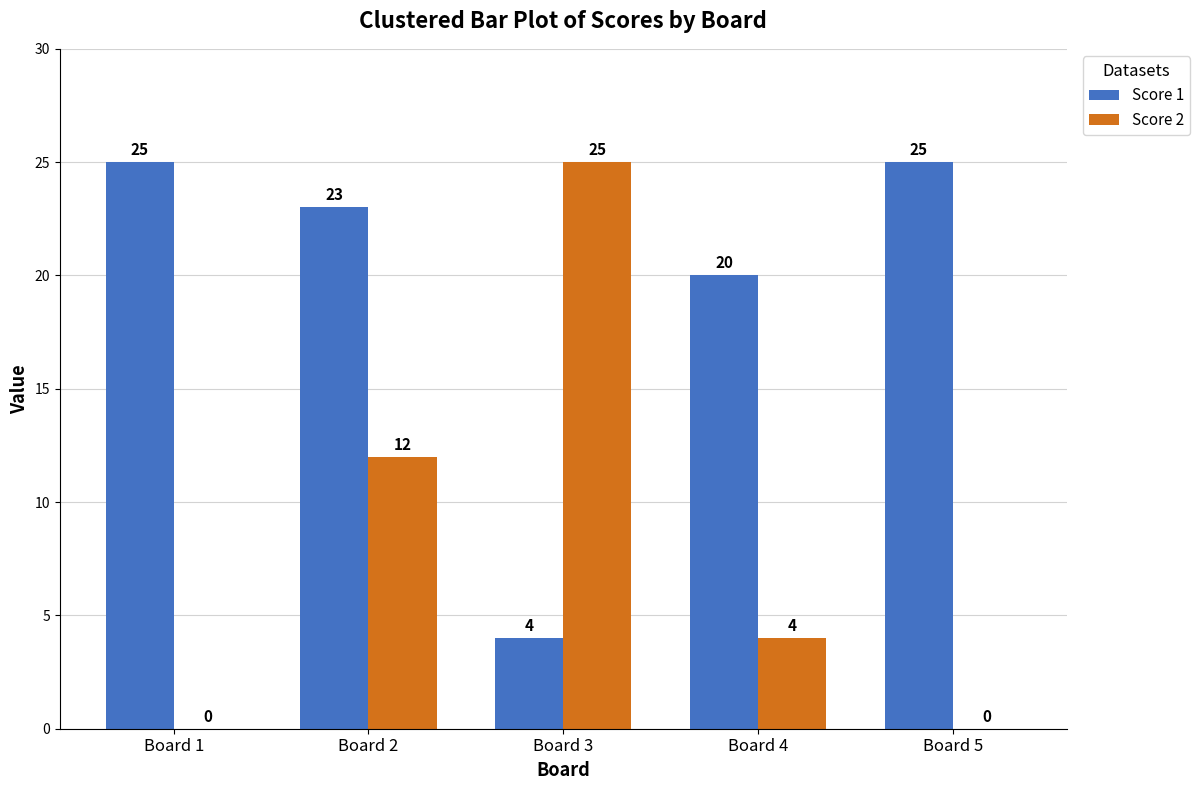

What is the total value across all series at Board 2?

35